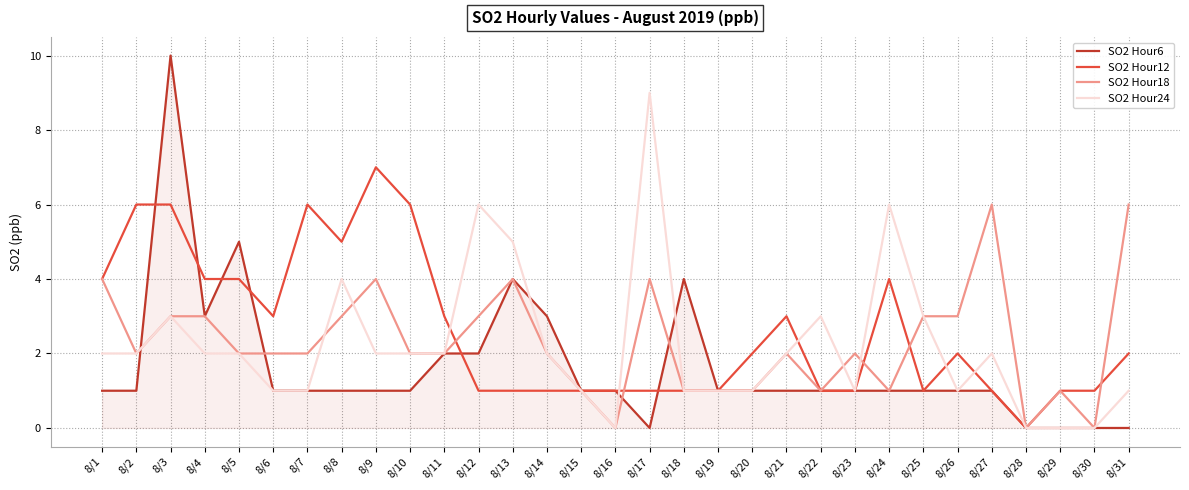

Which series changed the most between 8/18 and 8/28?

SO2 Hour6